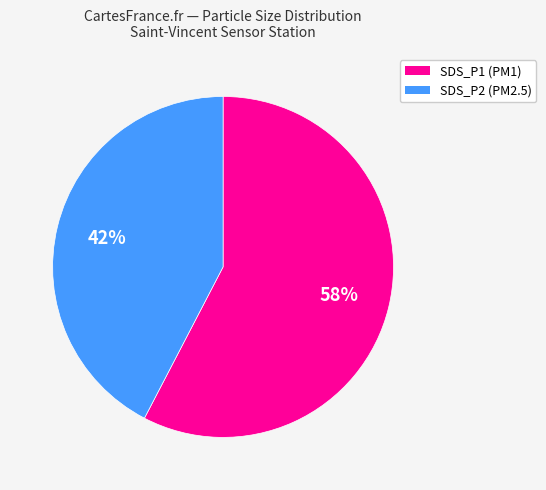

To the nearest percent, what is the average slice percentage?

50%